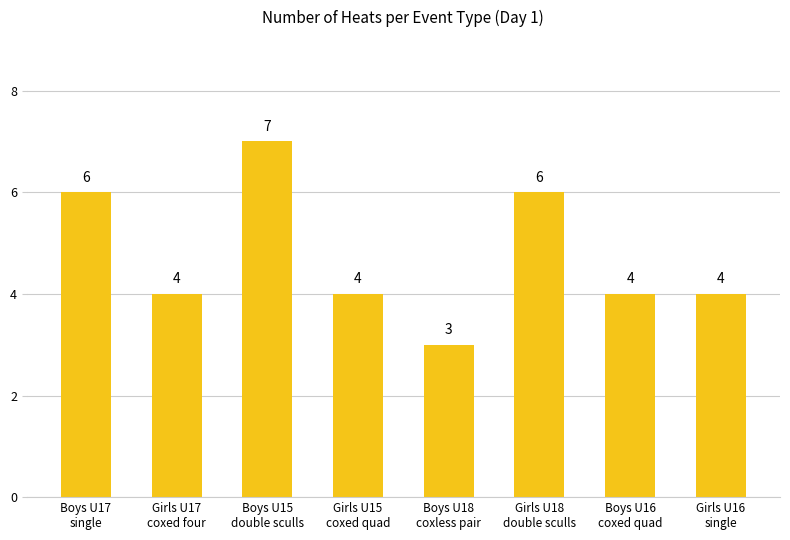

What is the label of the 4th bar from the right?

Boys U18
coxless pair